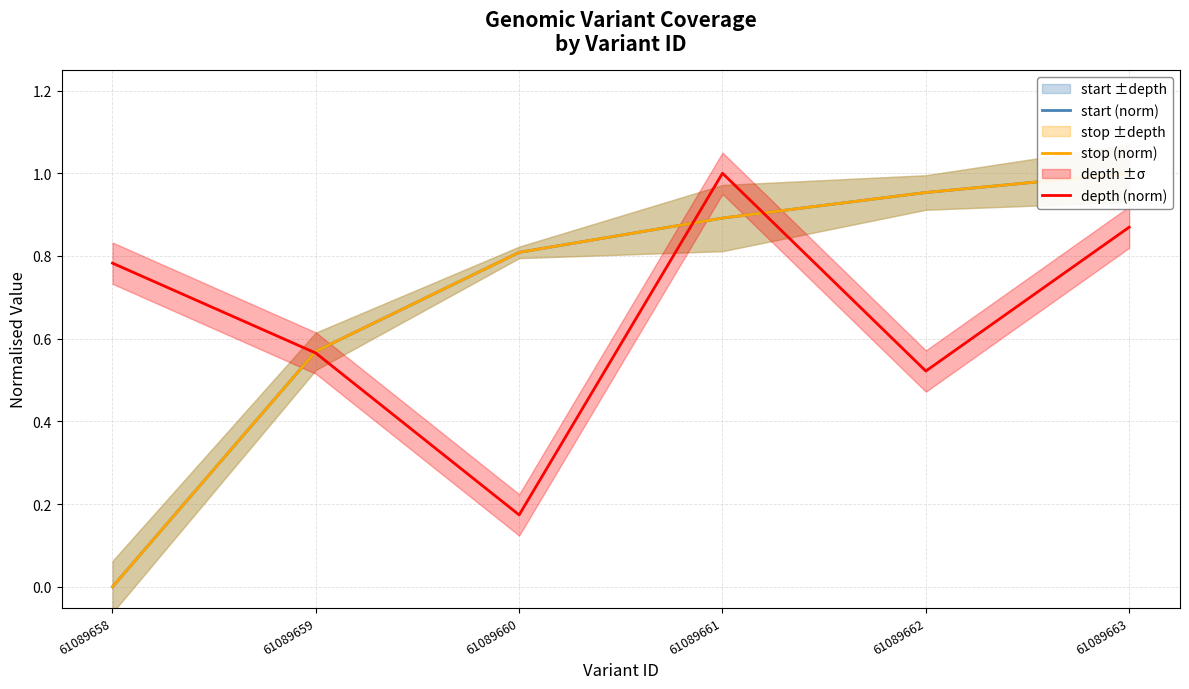

The value of stop (norm) at 61089661 is 0.9. True or false?

True